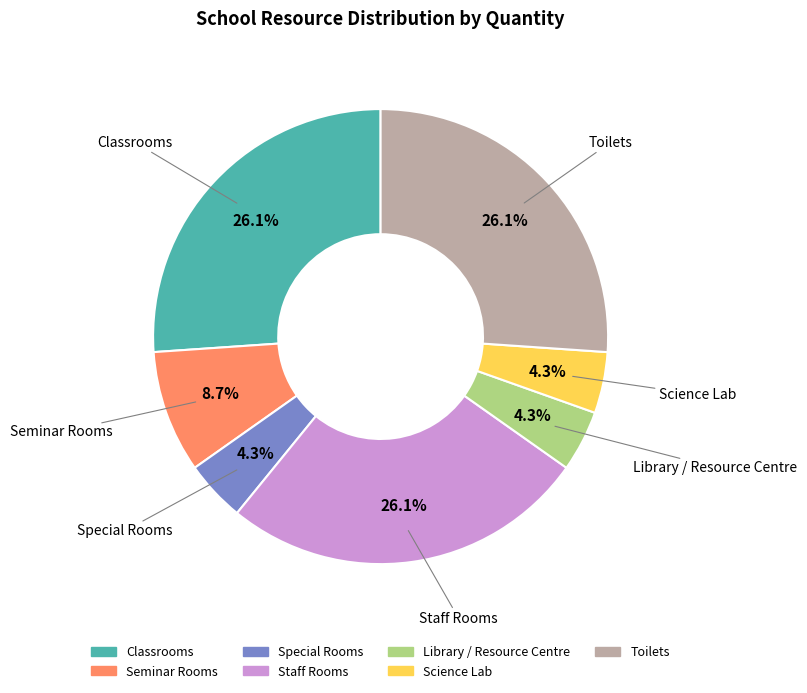

What is the total percentage of Staff Rooms and Science Lab?

30.4%